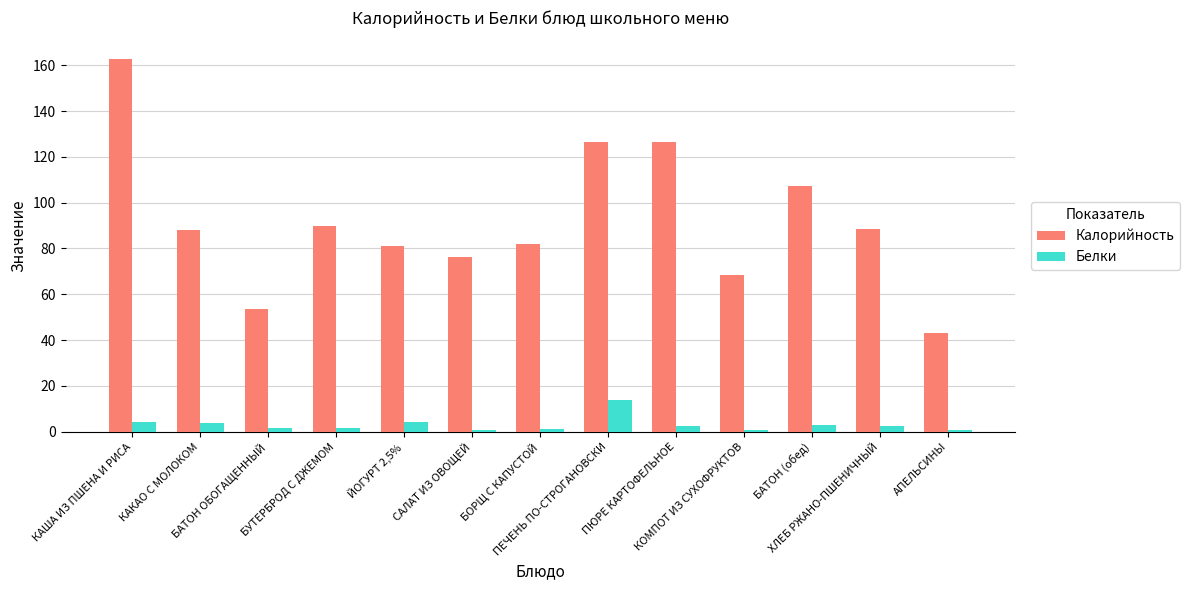

Between БОРЩ С КАПУСТОЙ and БАТОН (обед), which series saw the biggest shift?

Калорийность